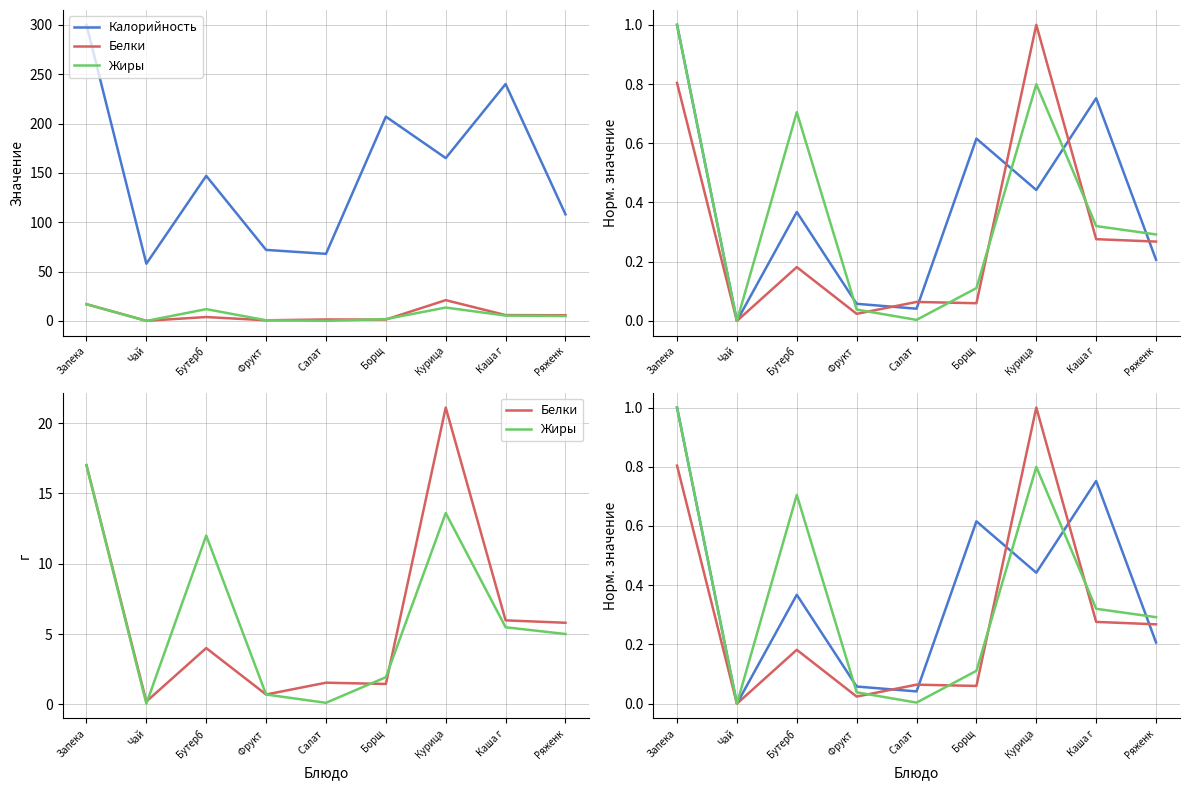

True or false: Белки and Калорийность cross at least once.

True